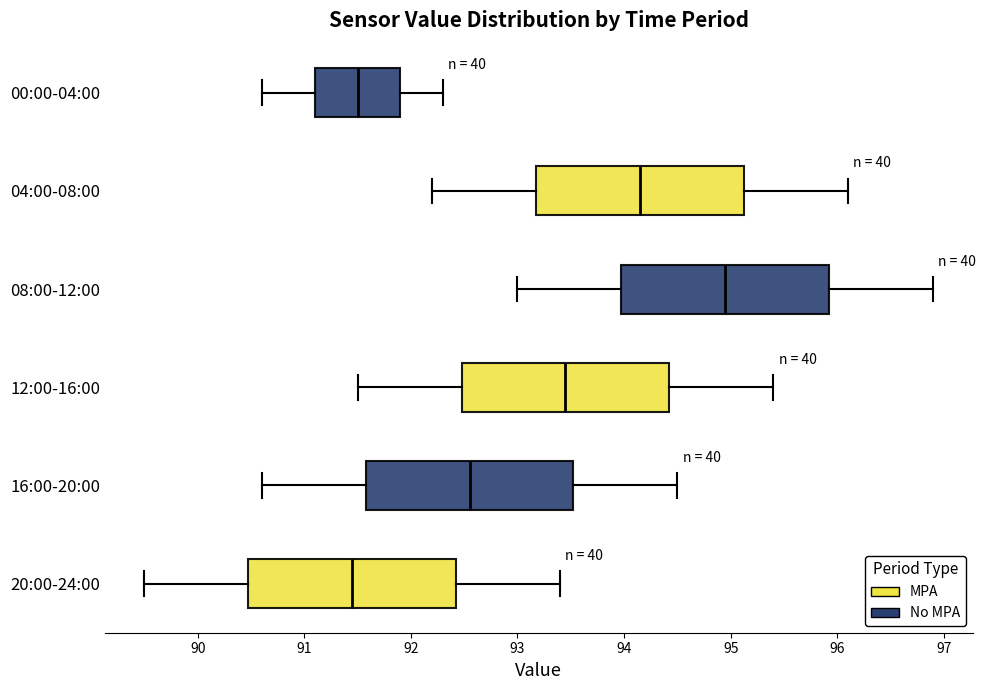

Which box's median line is the furthest to the right?

08:00-12:00